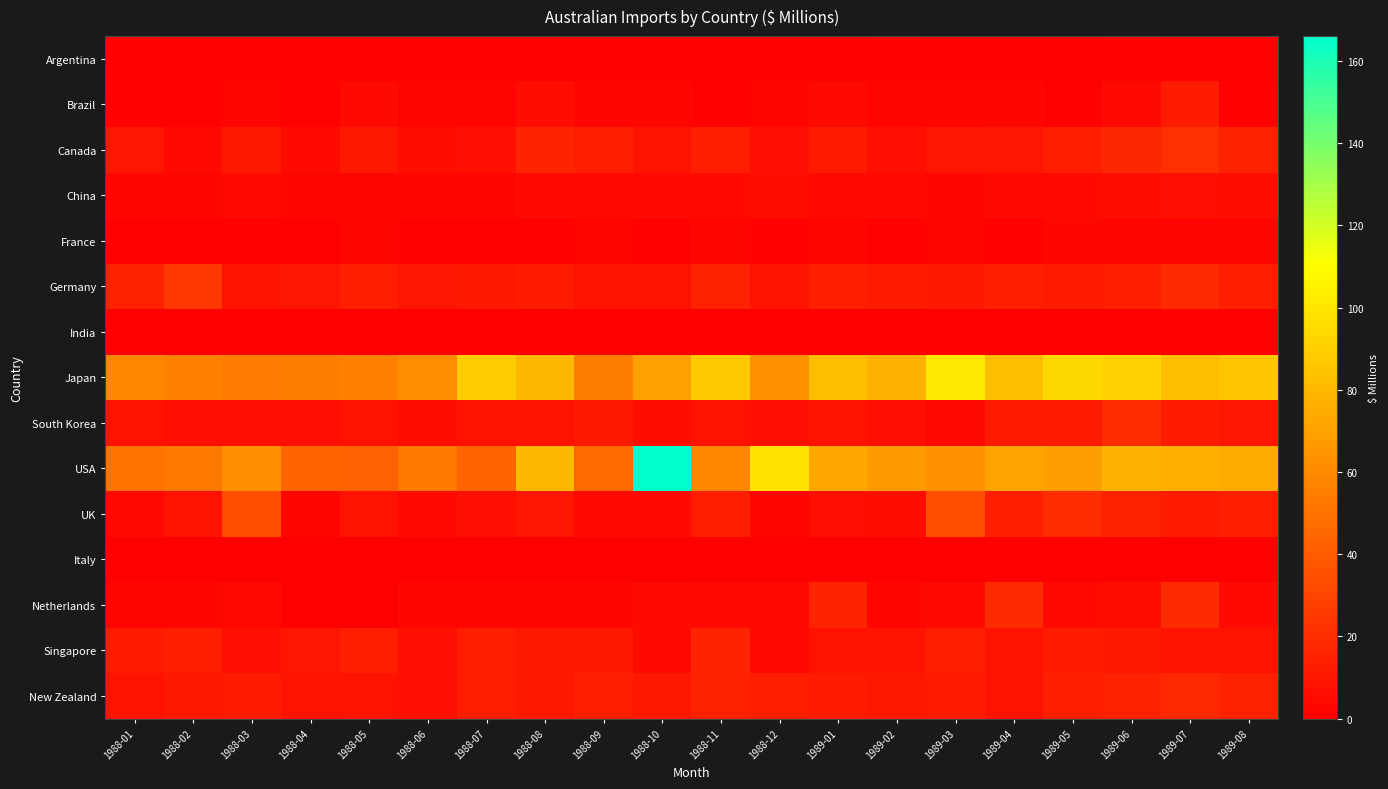

Which series has the largest total across all categories?

Japan